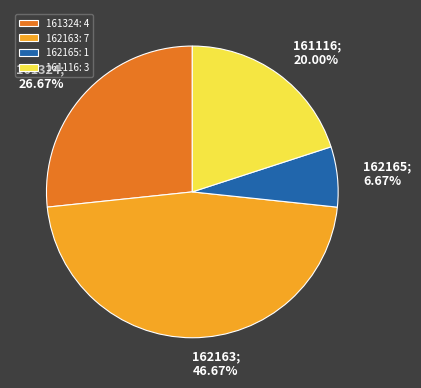

Which has a higher value, 162163: 7 or 161116: 3?

162163: 7